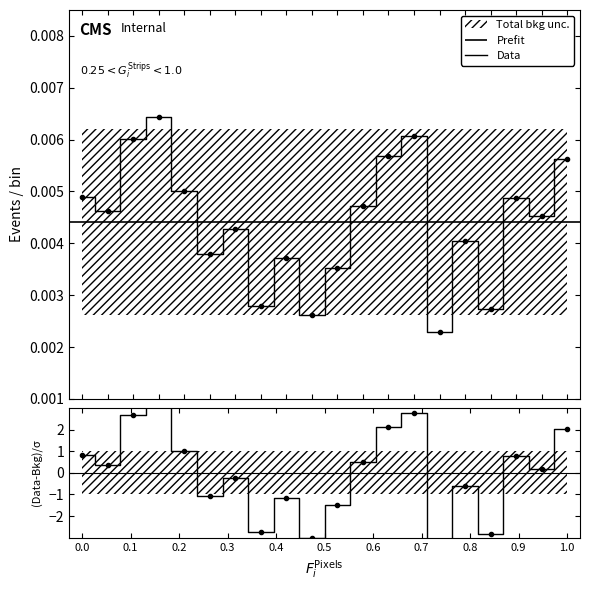

How many values are between 0 and 1?

20